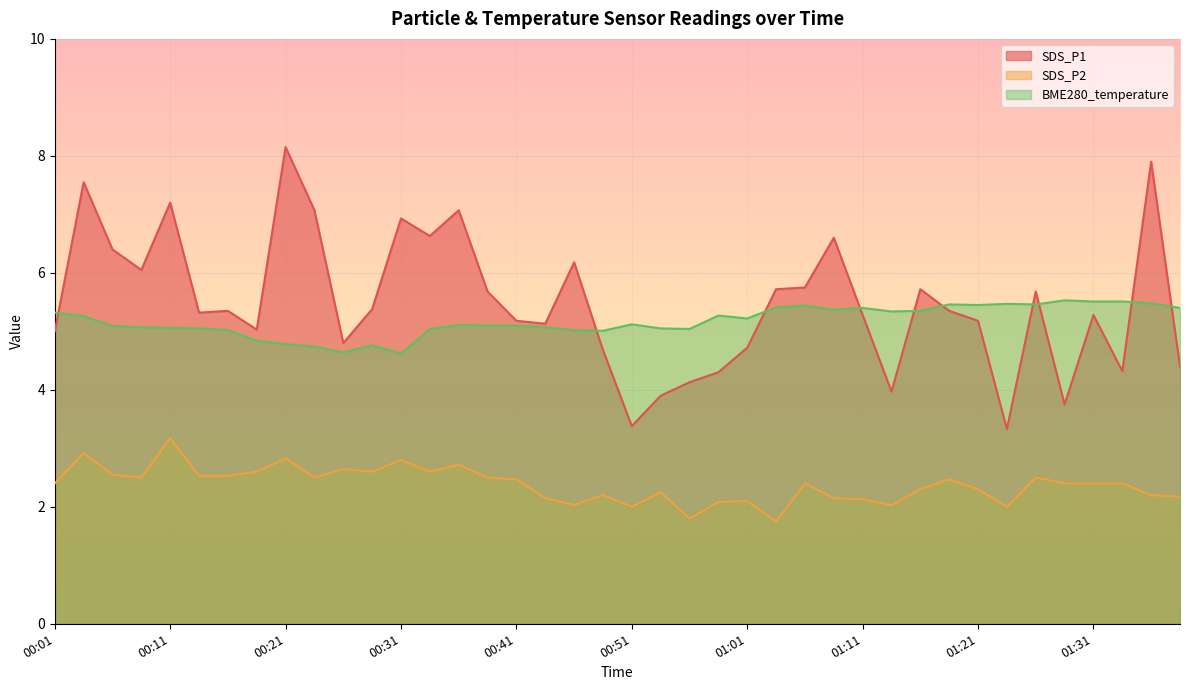

What is the sum of the SDS_P2 values at 00:53 and 00:23?

4.8